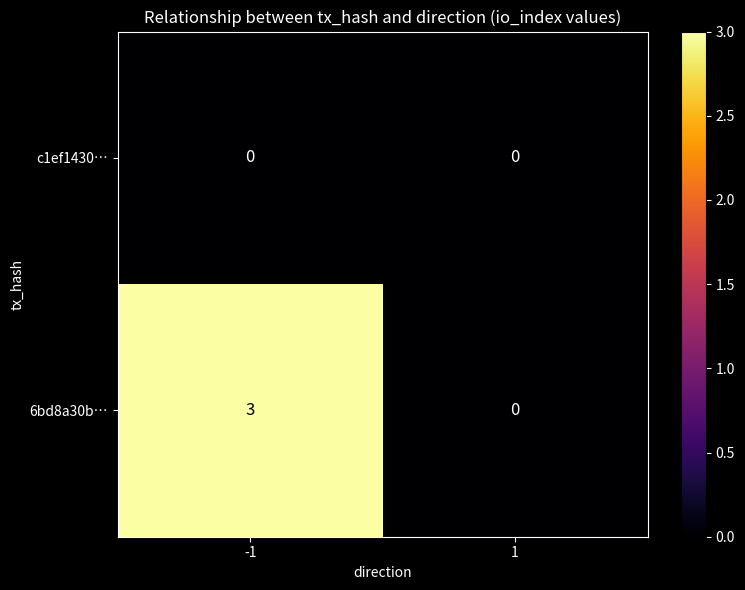

What is the sum of the 6bd8a30b… values at 1 and -1?

3